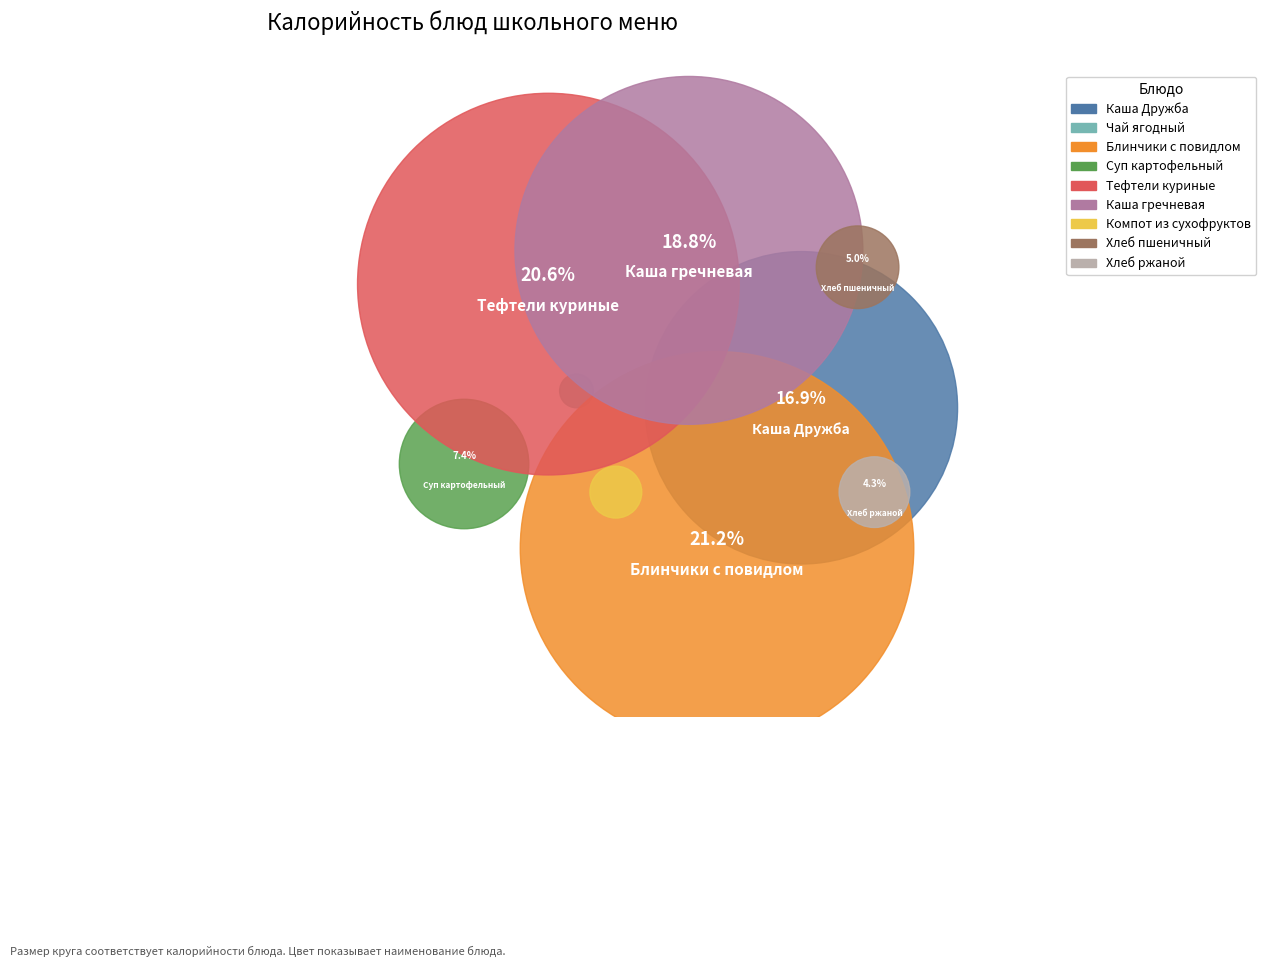

How many segments does this pie chart have?

9